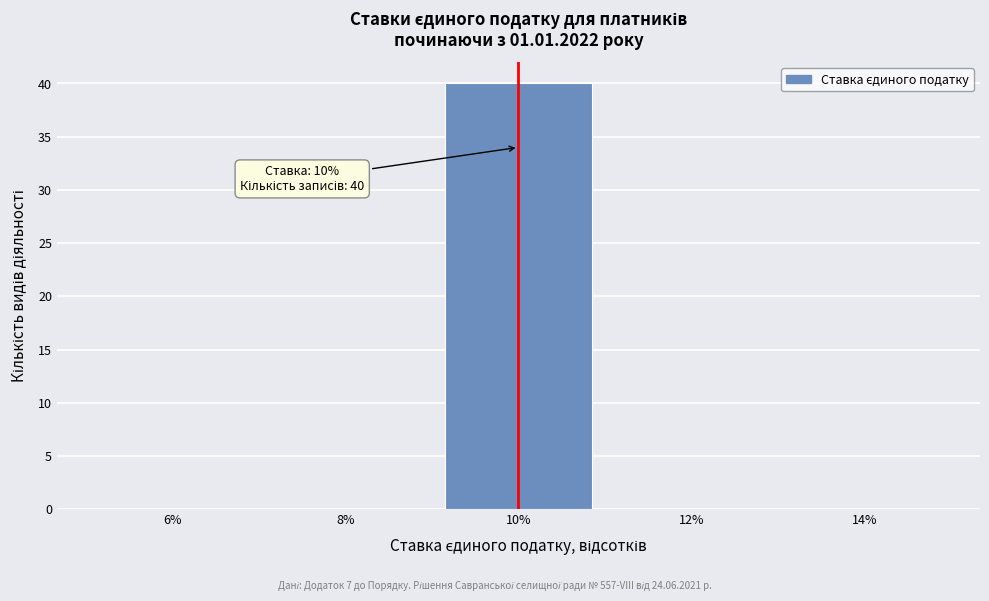

Which range on the x-axis has the tallest bar?

9 to 11